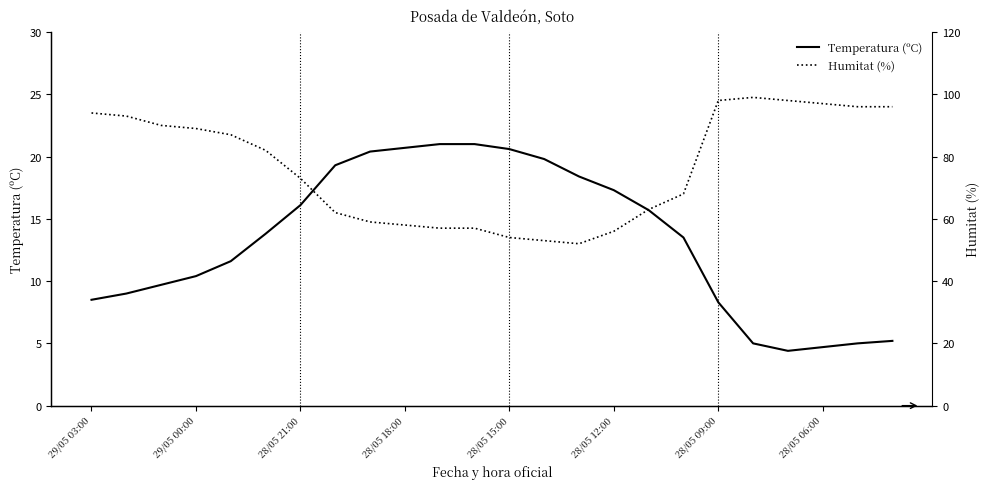

The value of Temperatura (ºC) at 28/05 12:00 is 17.3. True or false?

True